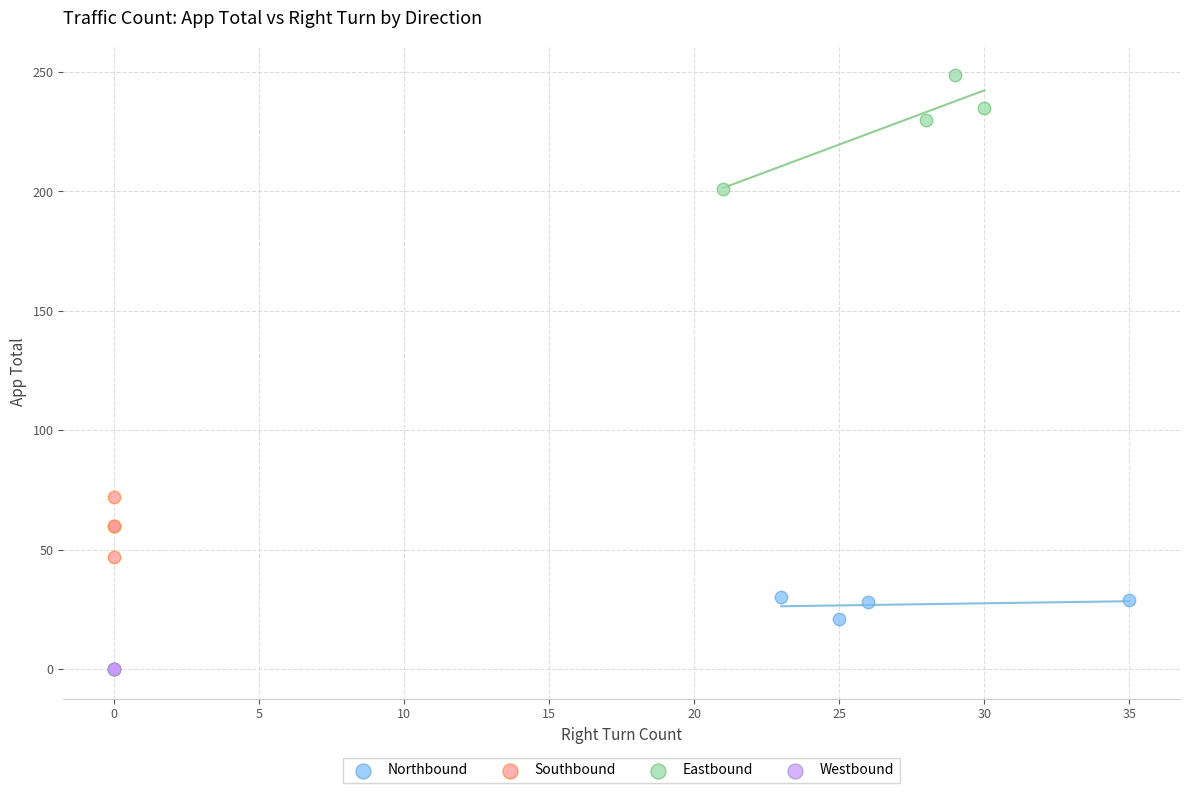

Which series contains the lowest Y value?

Westbound